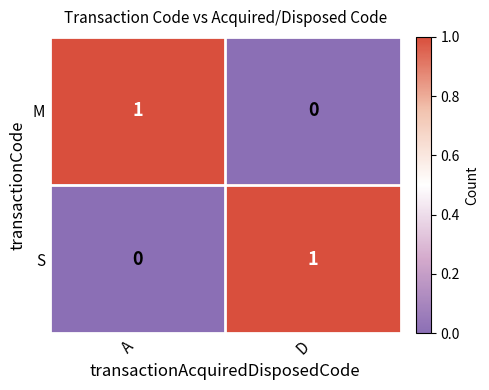

At which label is M closest to 0?

D